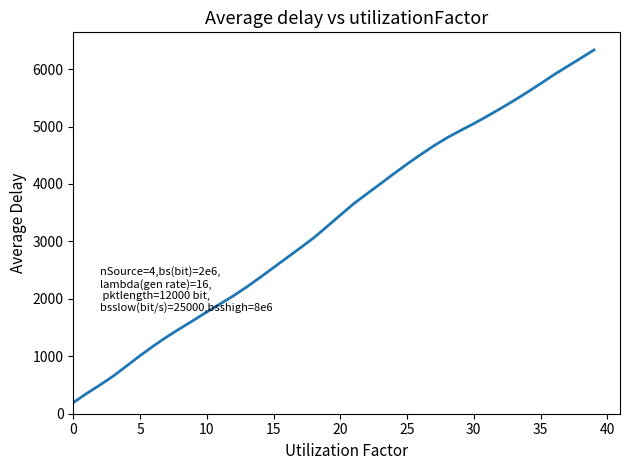

What is the minimum value shown in the chart?

193.5